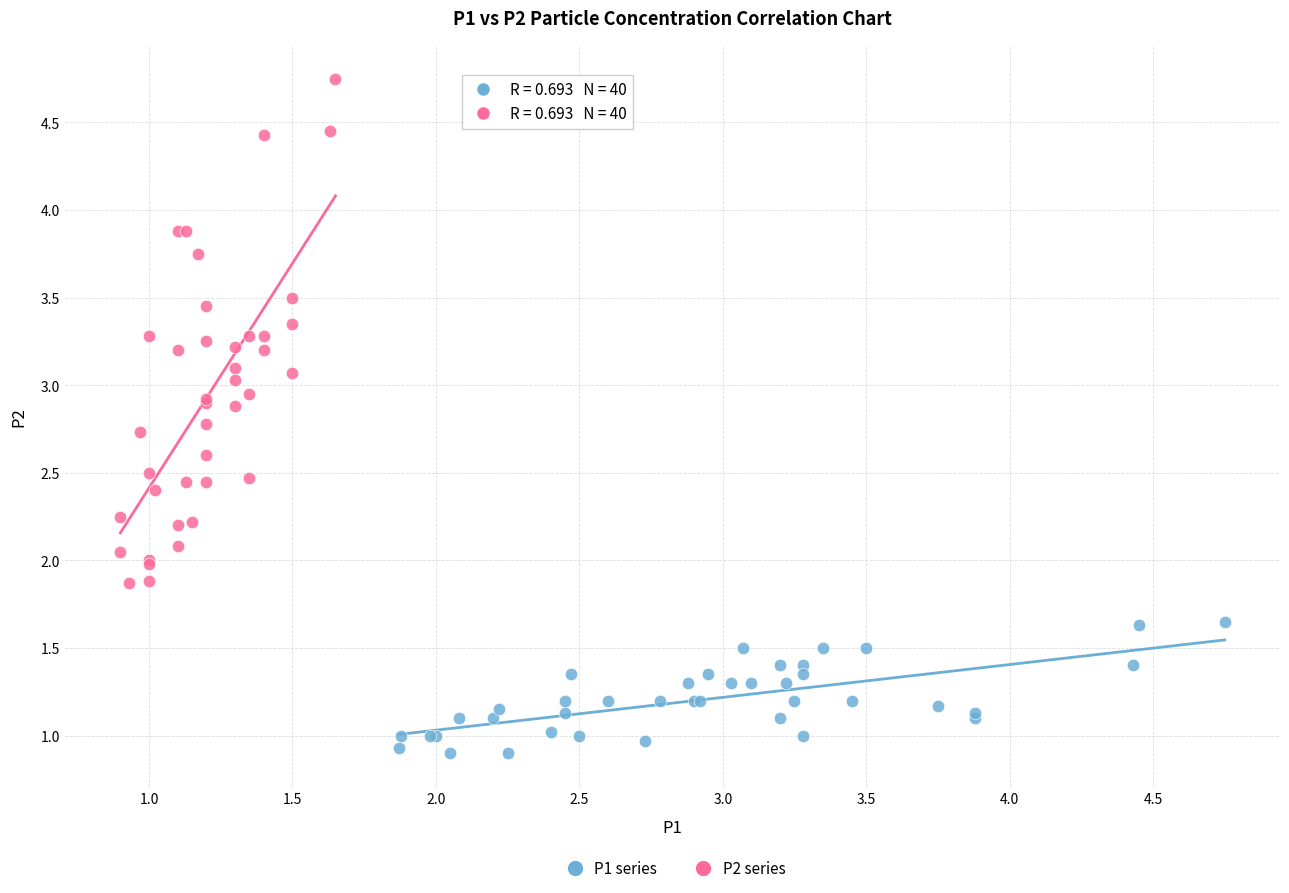

Which series reaches the minimum Y coordinate?

P1 series